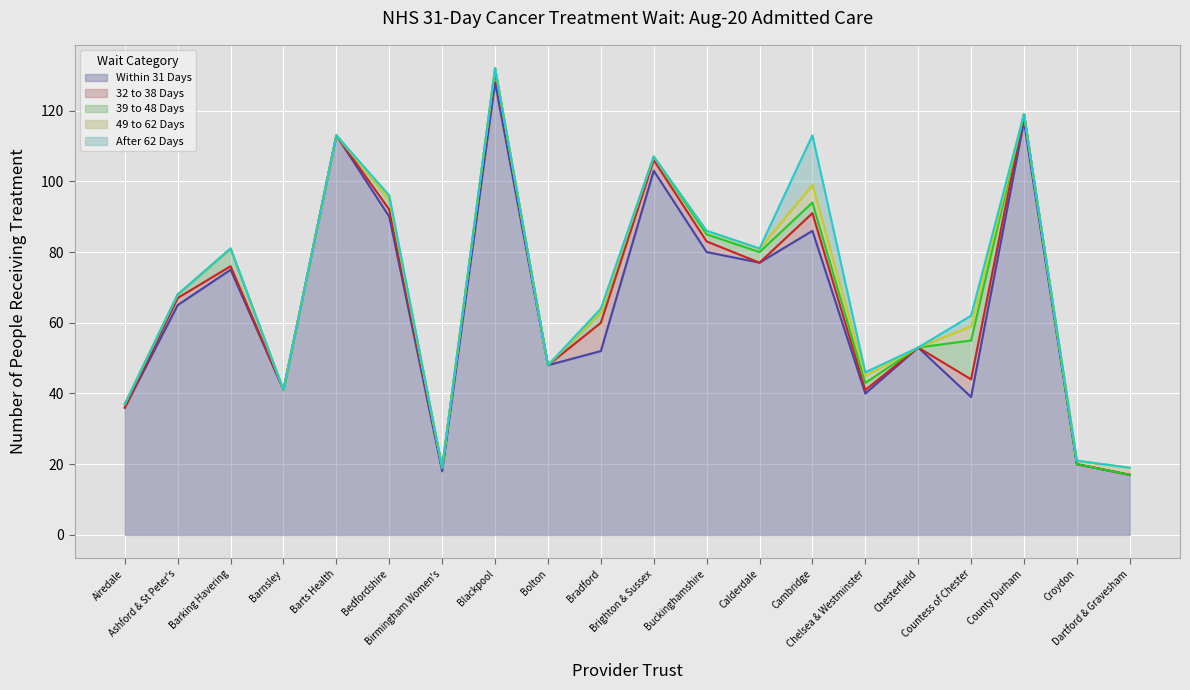

What is the minimum value for Within 31 Days?

17